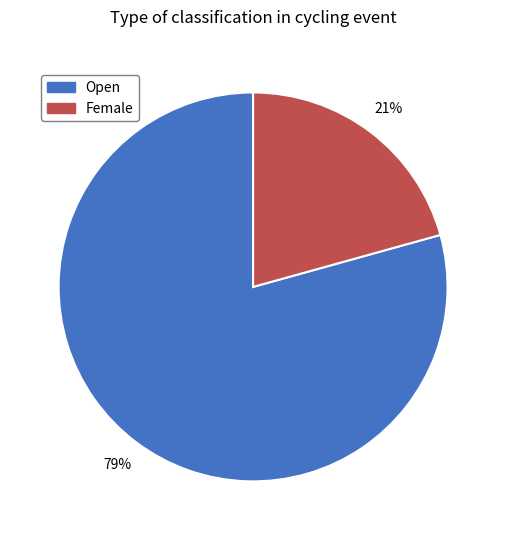

Combined, do Female and Open account for over 50%?

Yes